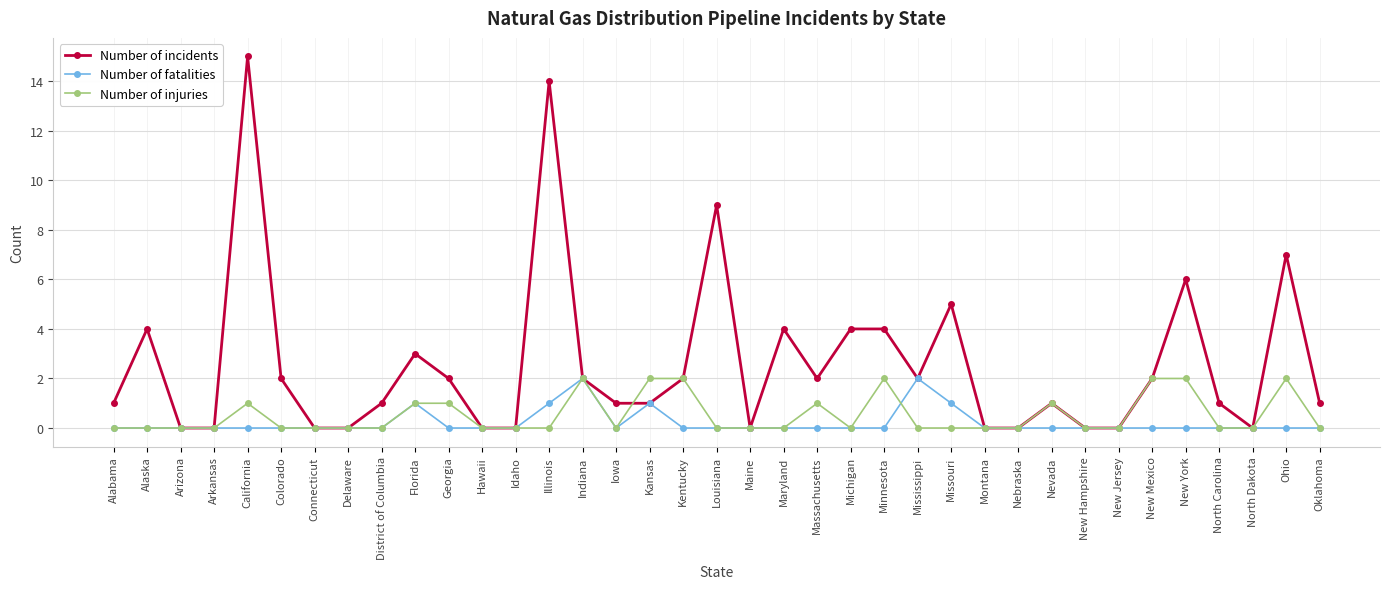

What is the difference between the Number of incidents values at Louisiana and Iowa?

8